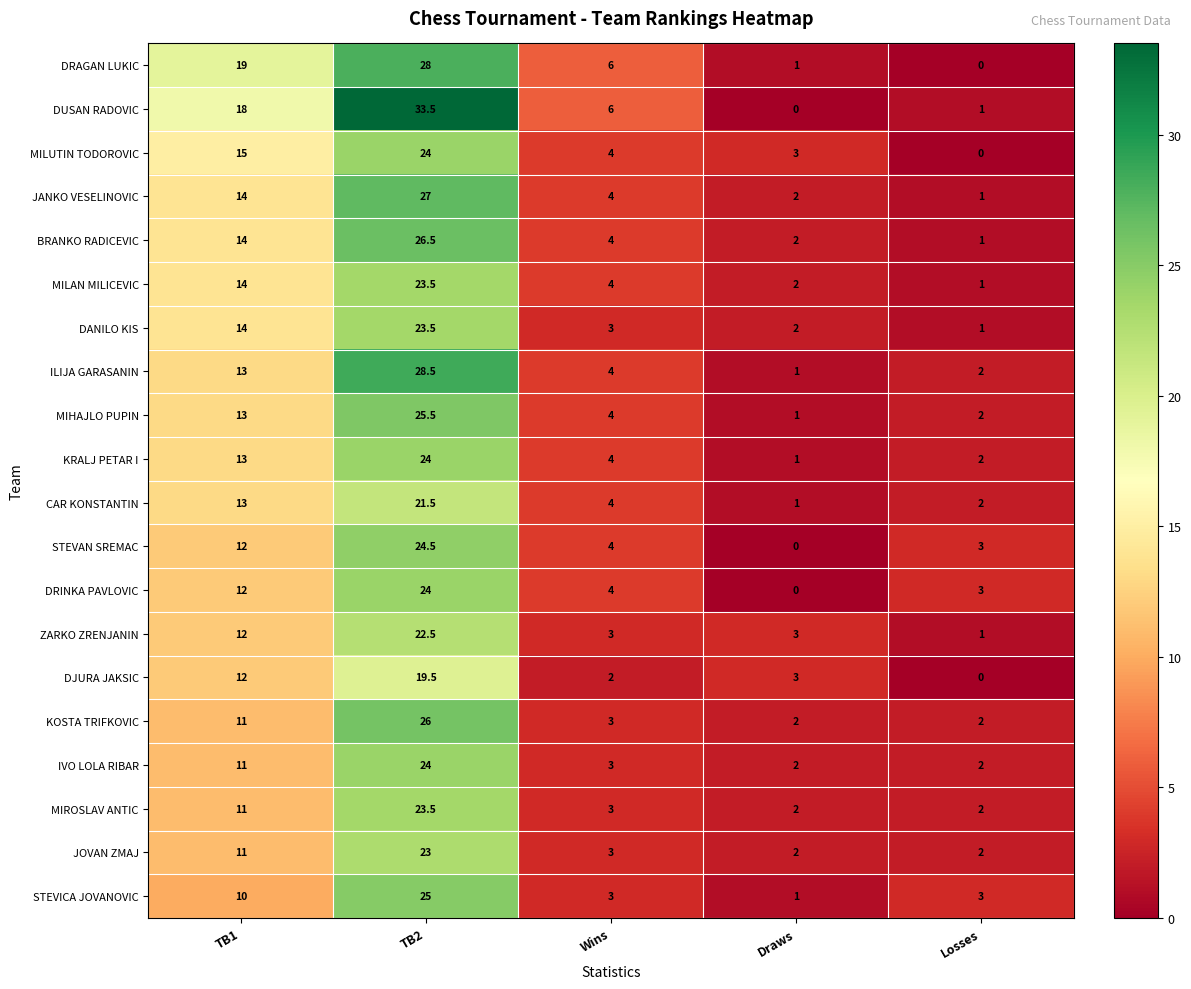

Which series has the largest total across all categories?

DUSAN RADOVIC